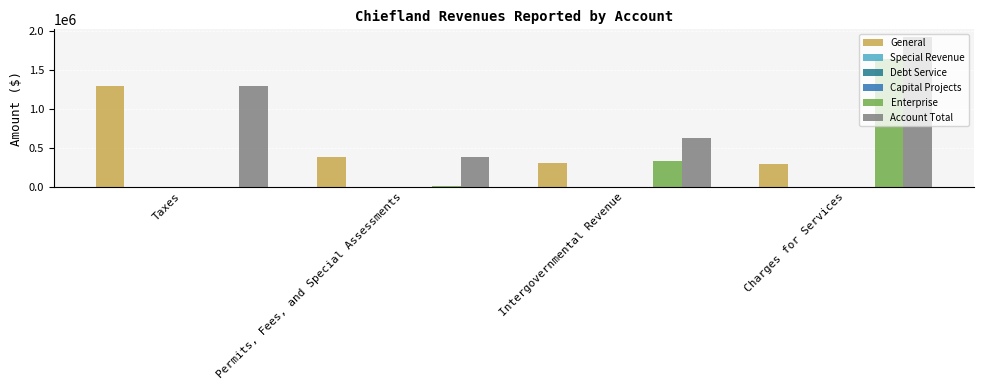

True or false: Enterprise has a value of 1634843 at Charges for Services.

True